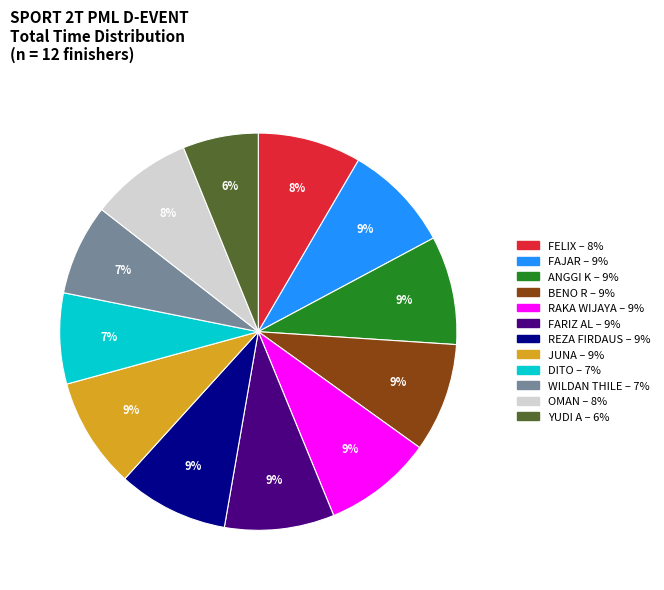

Is there any slice that represents more than half of the pie?

No